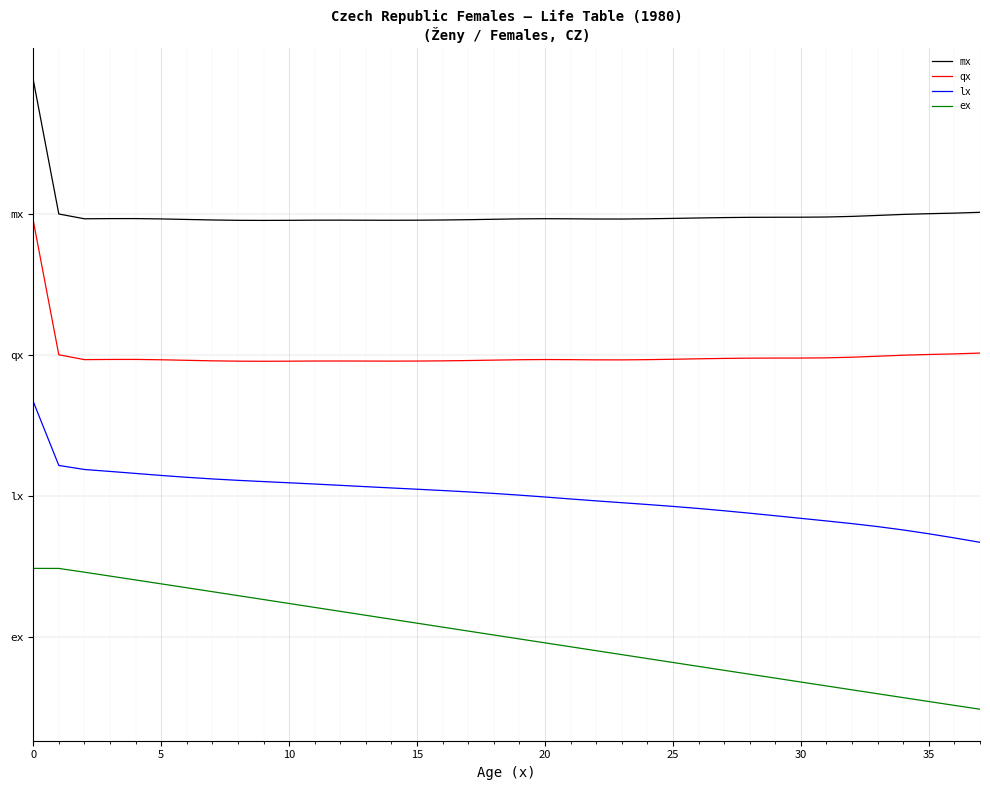

What are all the series names shown in the legend?

mx, qx, lx, ex